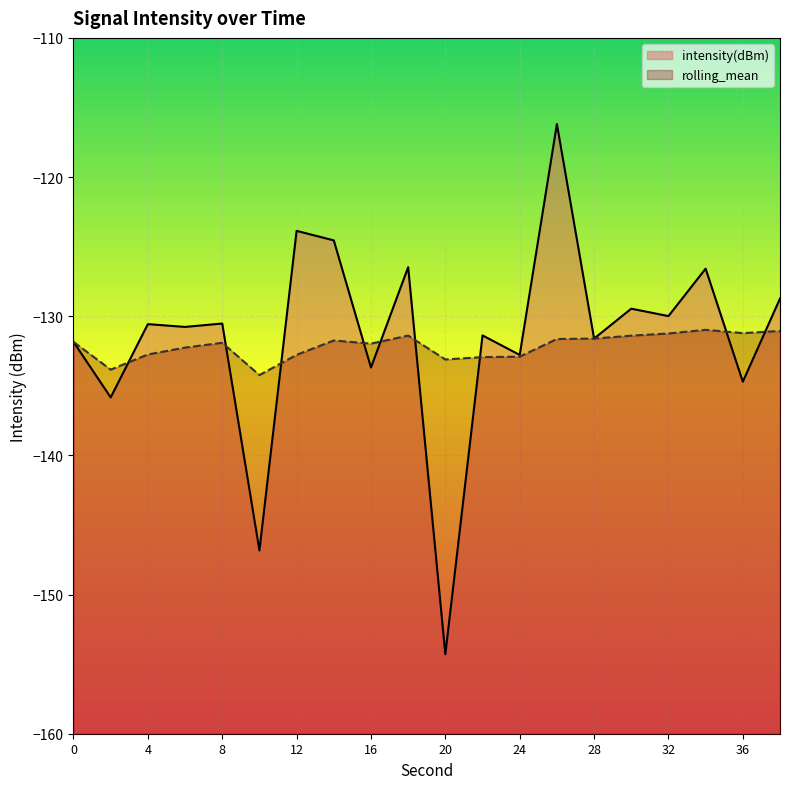

How many values in the rolling_mean series are below -131?

19